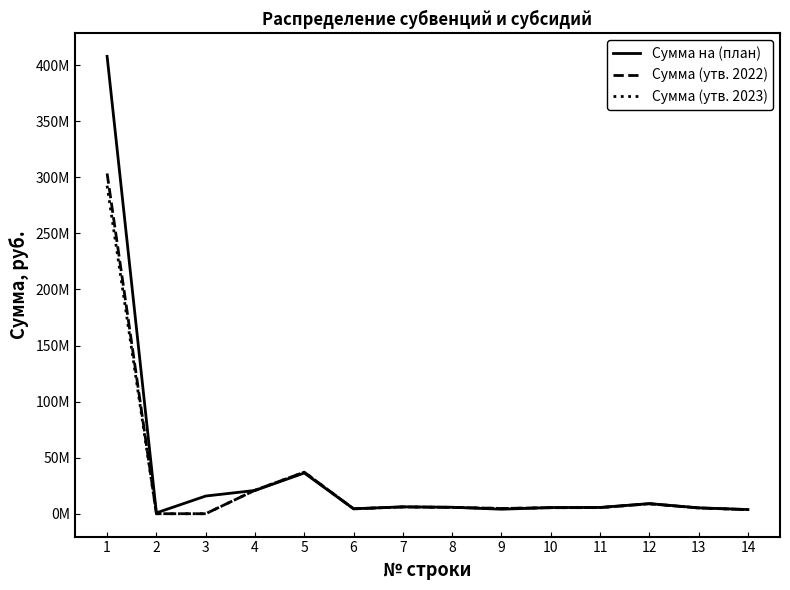

How many intersections are there between Сумма (утв. 2023) and Сумма на (план)?

4